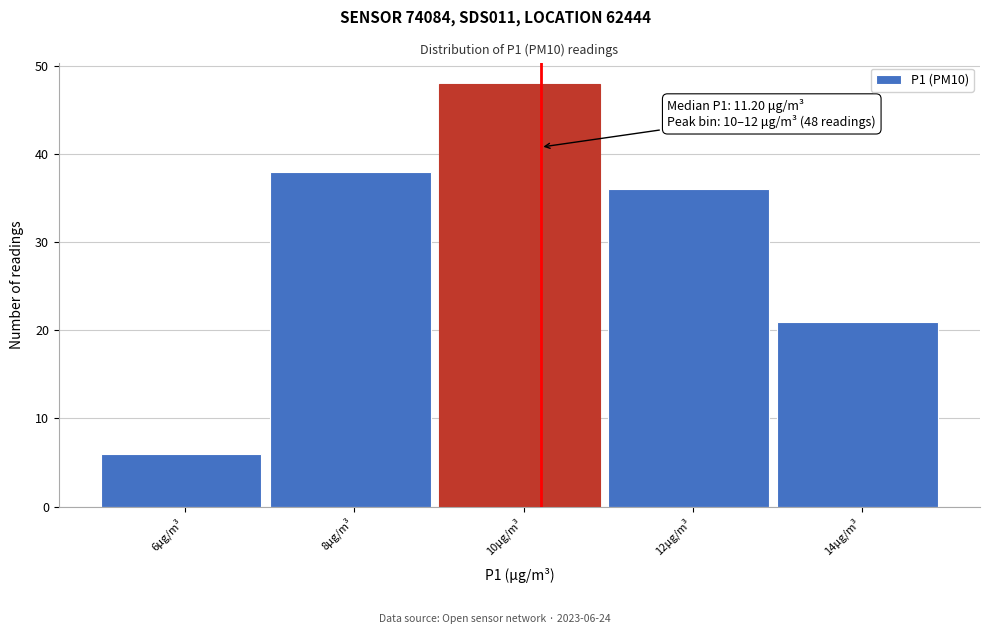

Reading left to right, list all the values displayed in this chart.

6μg/m³=6	8μg/m³=38	10μg/m³=48	12μg/m³=36	14μg/m³=21